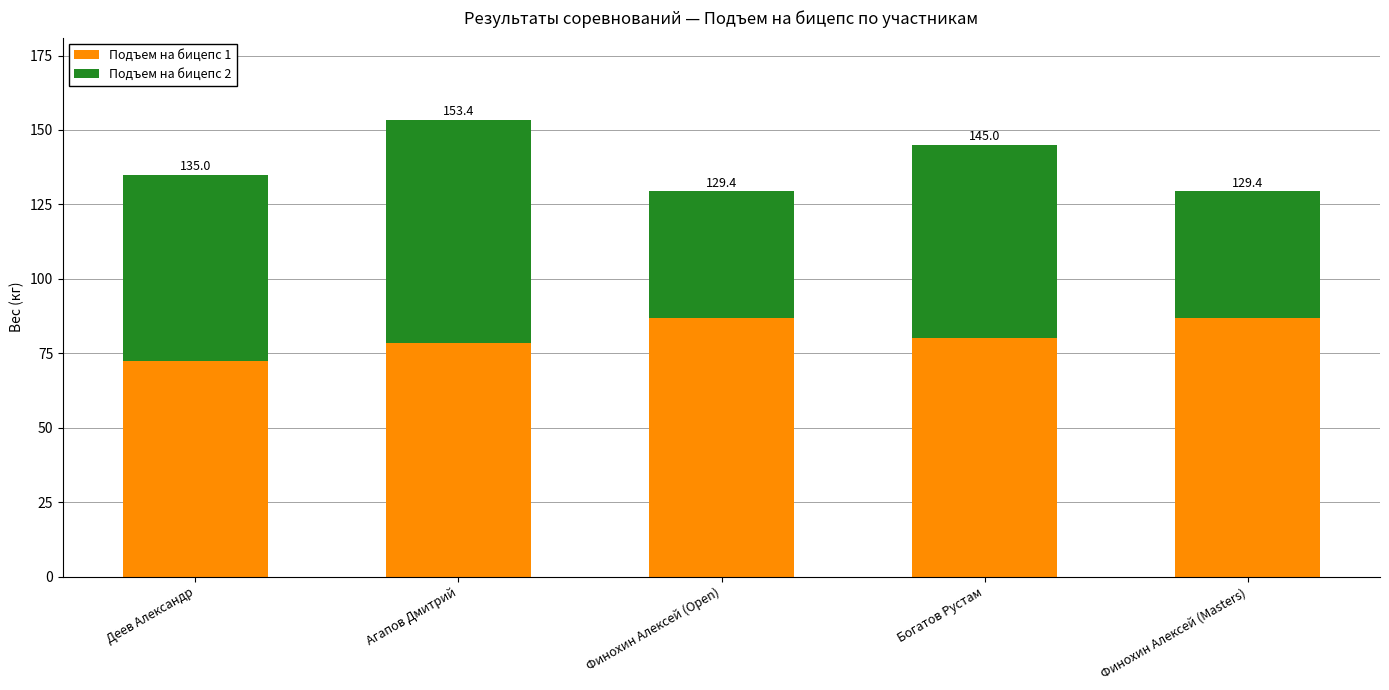

What are all the series names shown in the legend?

Подъем на бицепс 1, Подъем на бицепс 2